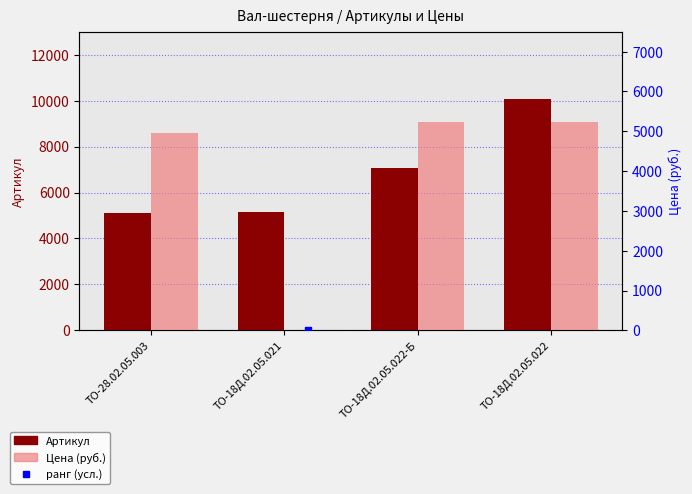

Is the value of Цена (руб.) at ТО-18Д.02.05.022 greater than the value of Артикул at ТО-28.02.05.003?

Yes